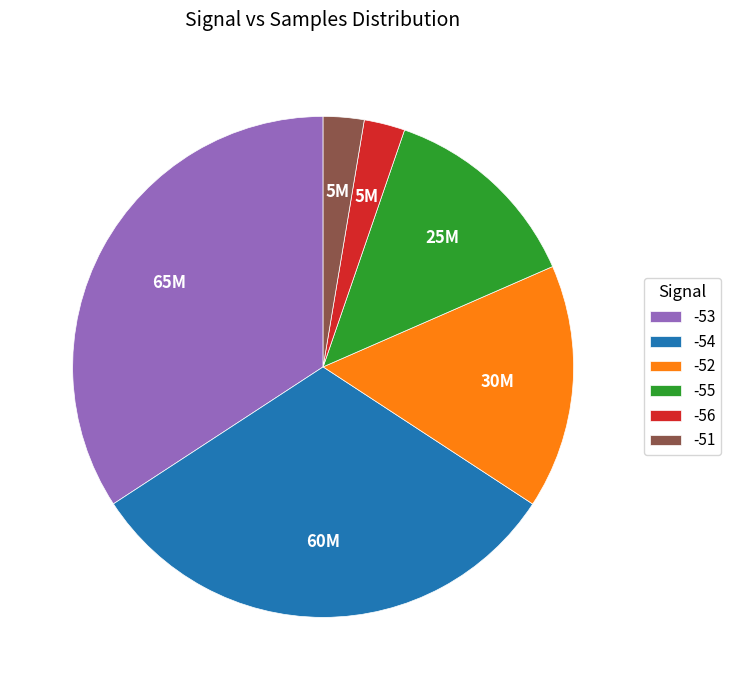

Combined, do -52 and -55 account for over 50%?

No